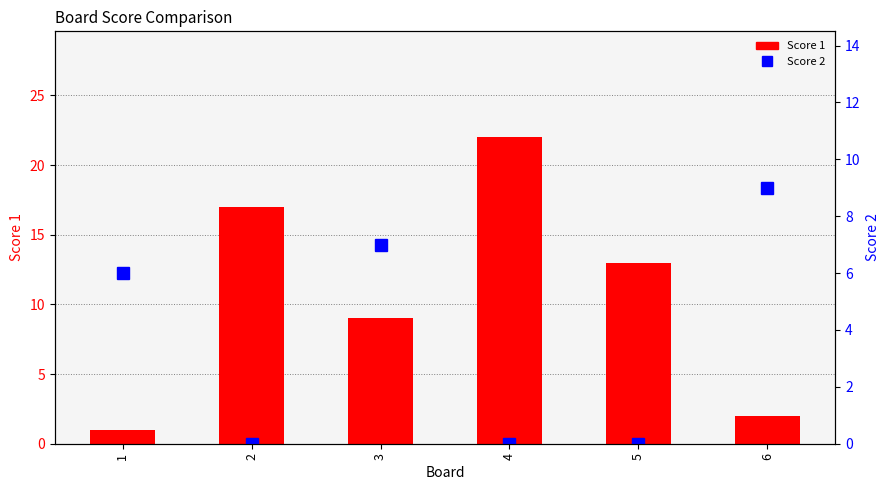

Reading left to right, transcribe all the data shown in this chart.

Score 1: 1=1	2=17	3=9	4=22	5=13	6=2
Score 2: 1=6	2=0	3=7	4=0	5=0	6=9